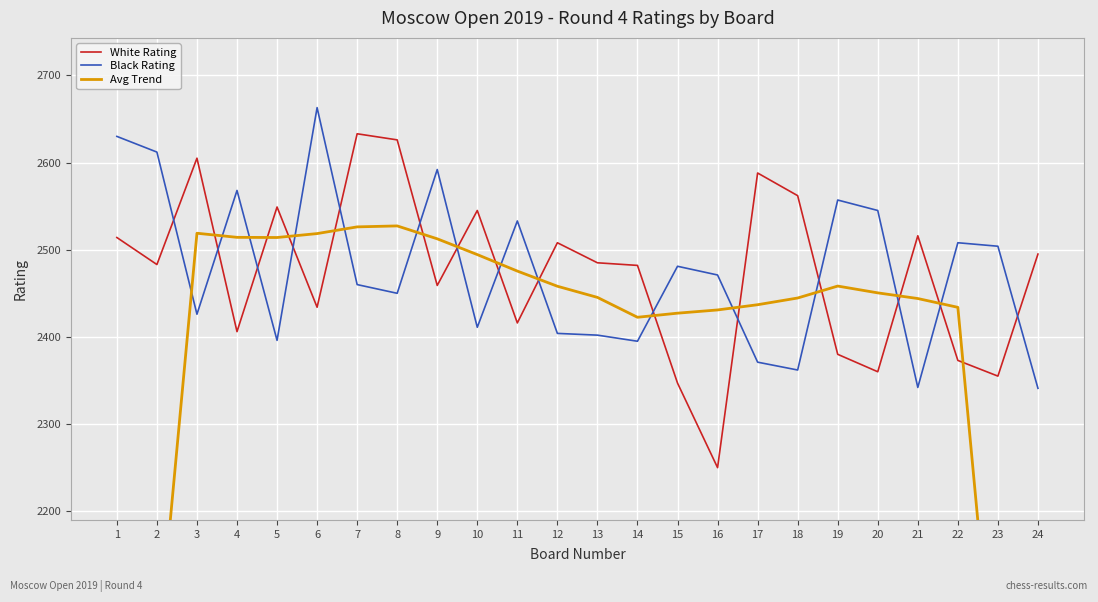

True or false: White Rating has more than 2 interior local peaks.

True